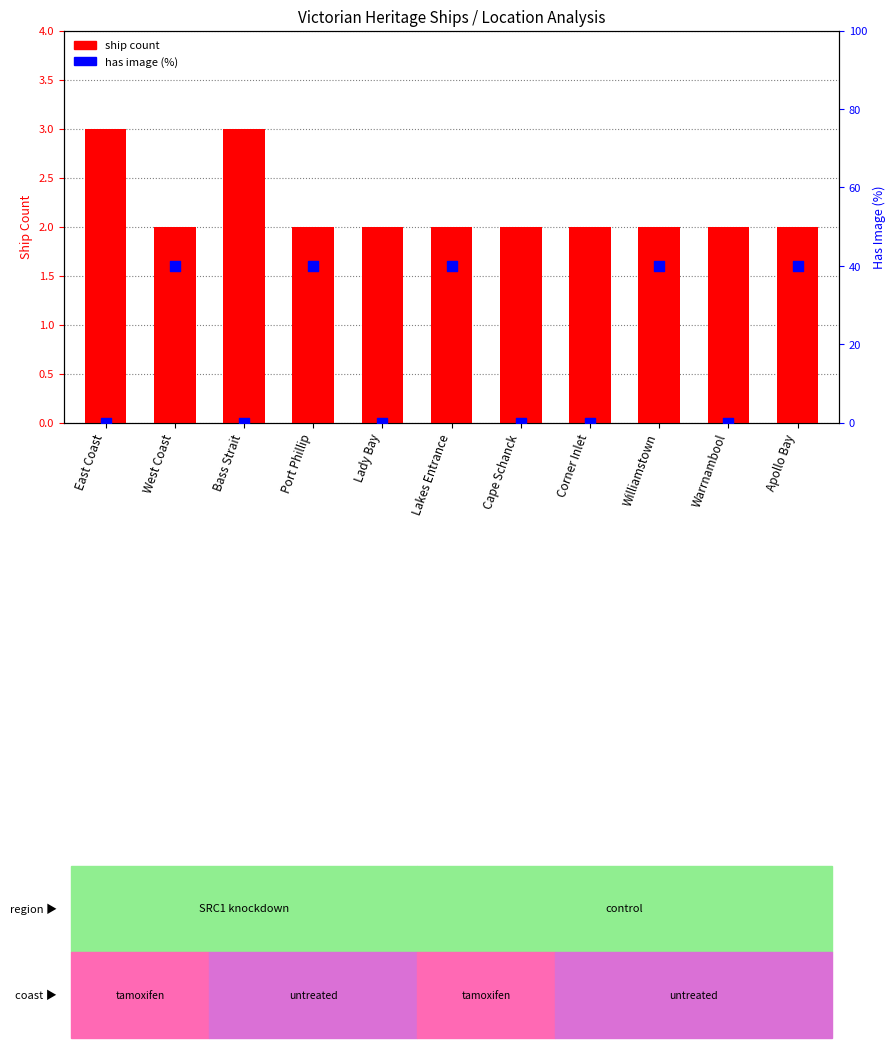

What is the total value across all series at Corner Inlet?

2